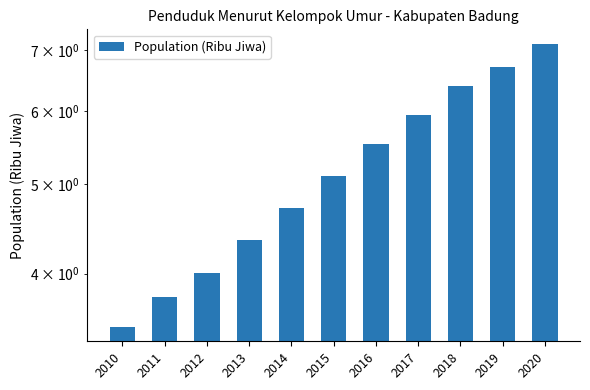

What is the difference between the second highest and minimum values?

3.2